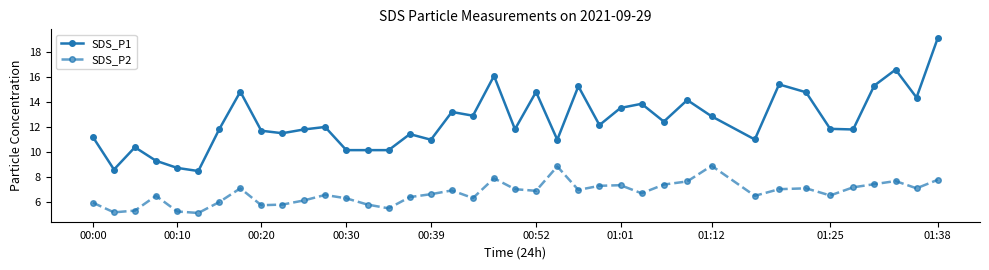

List the series in order of their peak value, highest first.

SDS_P1, SDS_P2